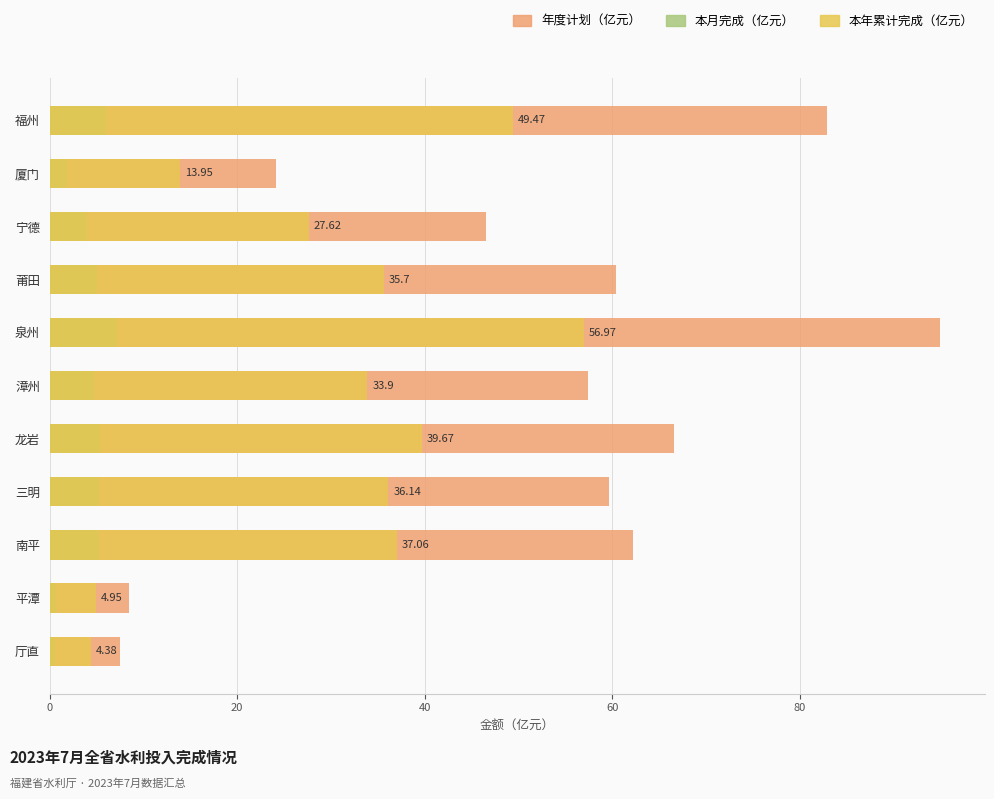

The value of 年度计划（亿元） at 宁德 is 78.2. True or false?

False